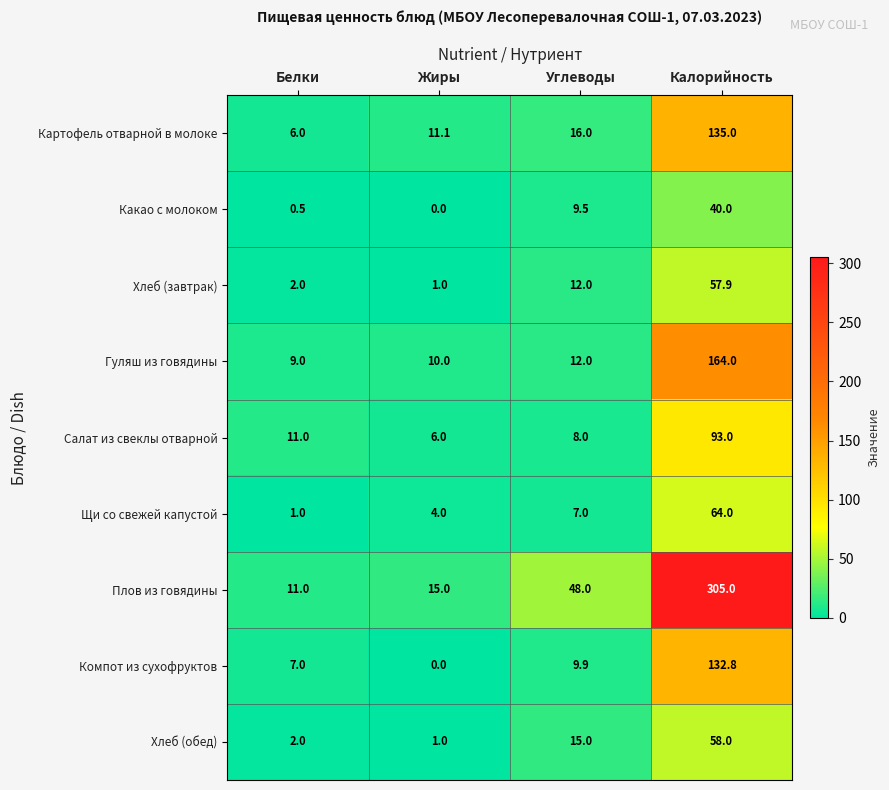

Where is Хлеб (завтрак) nearest to the value 29?

Углеводы